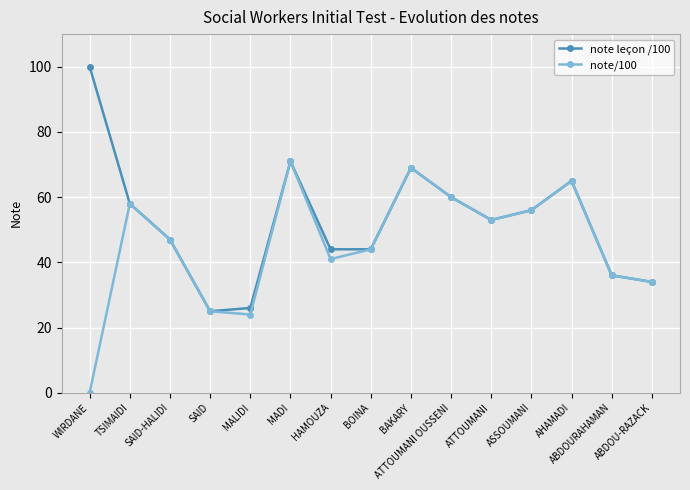

Does the chart display data point markers on the line(s)?

Yes